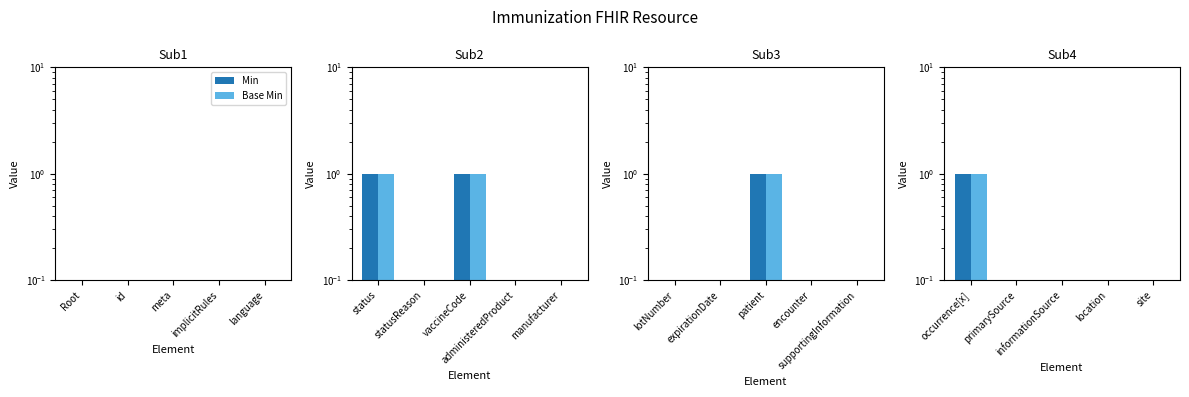

What position from the right is site?

1